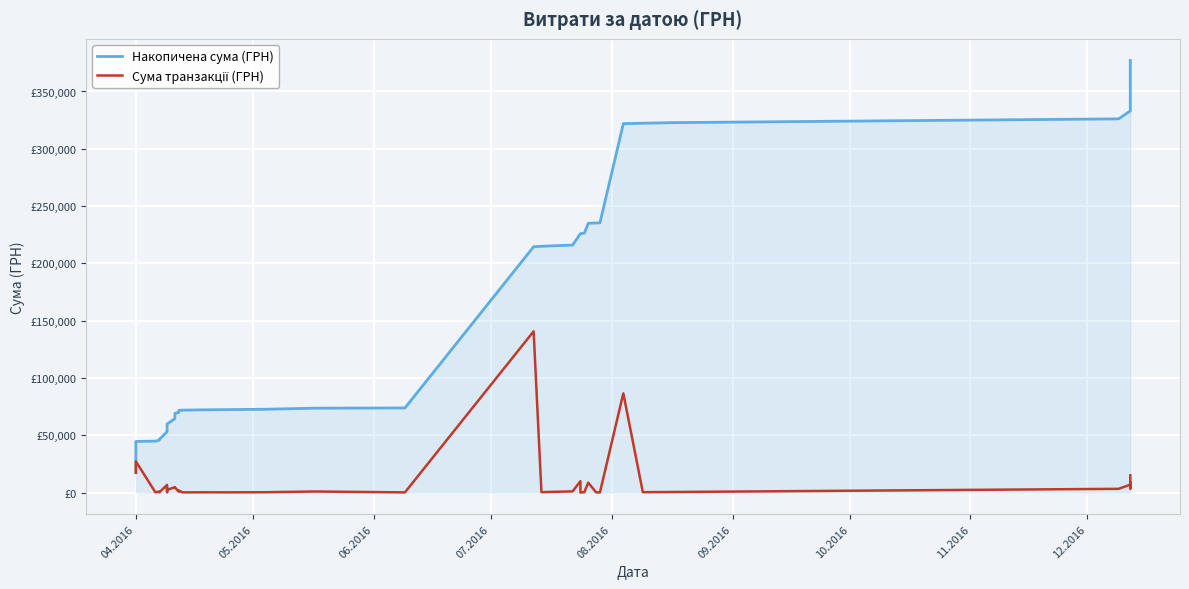

How many distinct data groups are displayed?

2